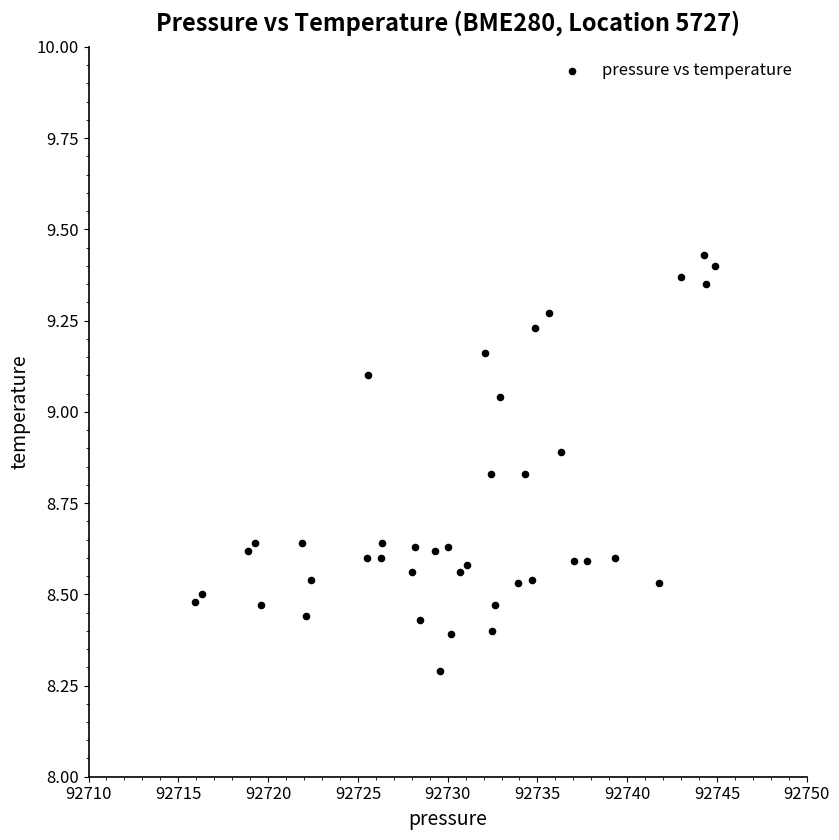

What Y value in the scatter plot is closest to 8?

8.3